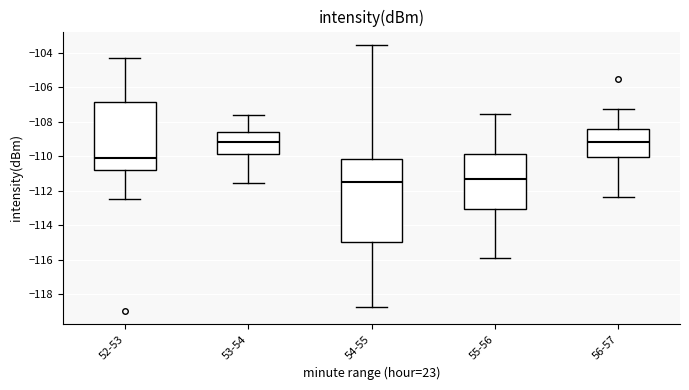

Which box is the tallest, from its lower edge to its upper edge?

54-55